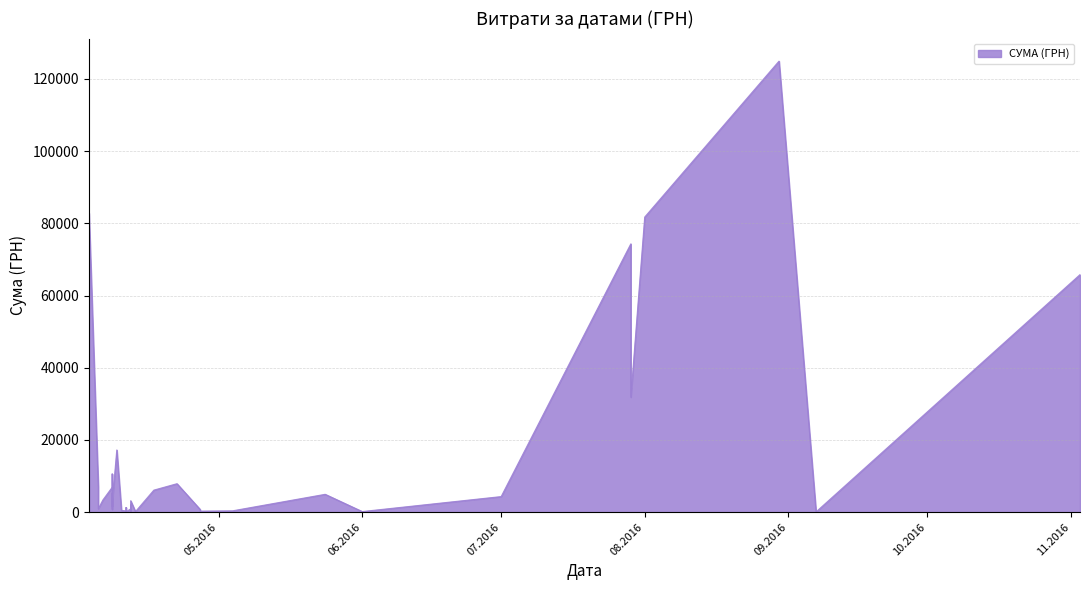

True or false: the data shows 20225.4 at 01.08.2016.

False